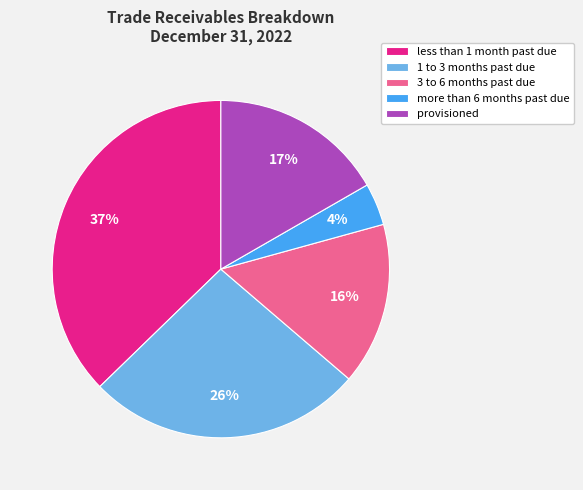

Is there any slice that represents more than half of the pie?

No